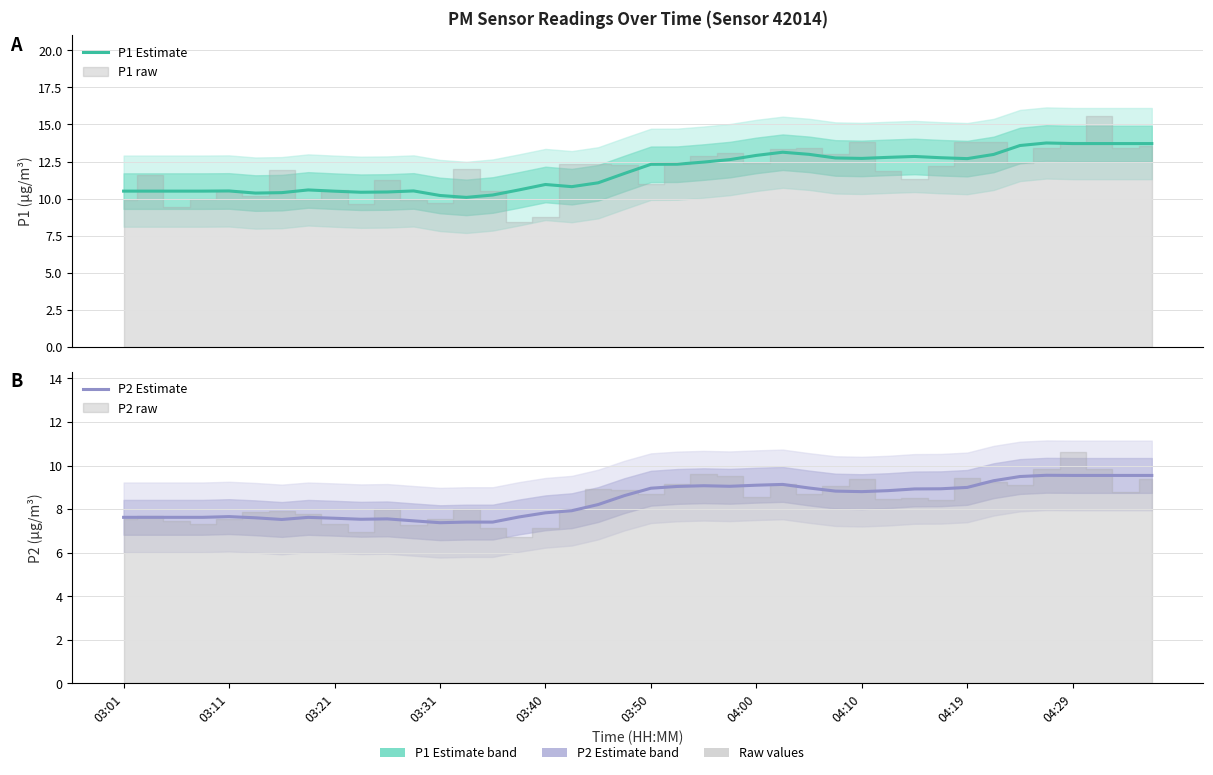

List the series in order of their peak value, highest first.

P1 Estimate, P2 Estimate